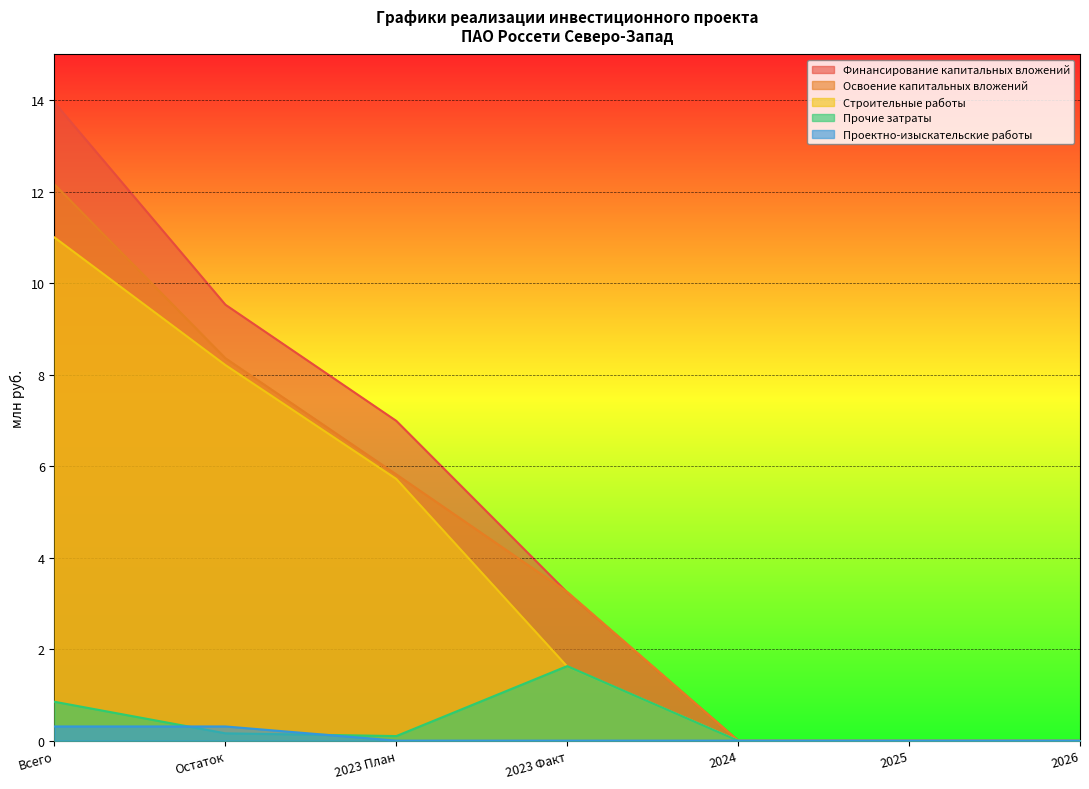

Rank the series at Остаток from lowest to highest value.

Прочие затраты, Проектно-изыскательские работы, Строительные работы, Освоение капитальных вложений, Финансирование капитальных вложений